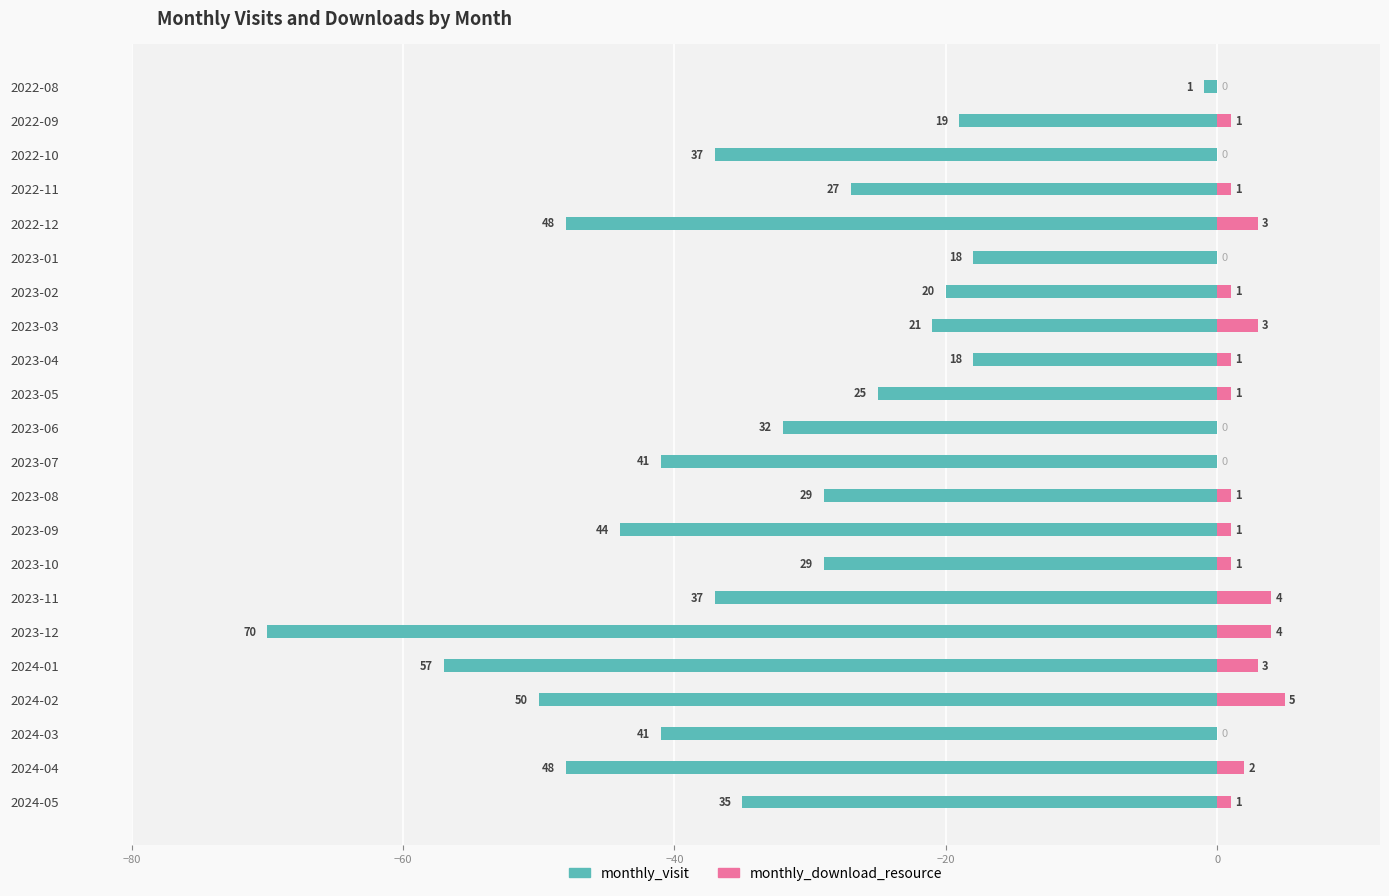

How many data points in monthly_download_resource are above 1?

7